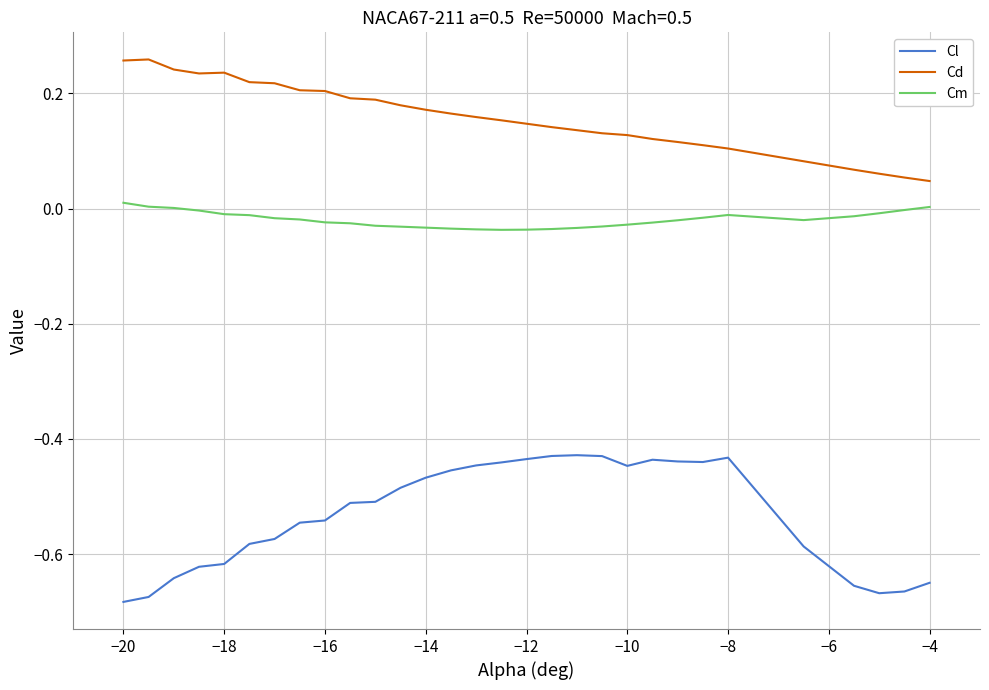

True or false: Cm and Cd intersect in this chart.

False